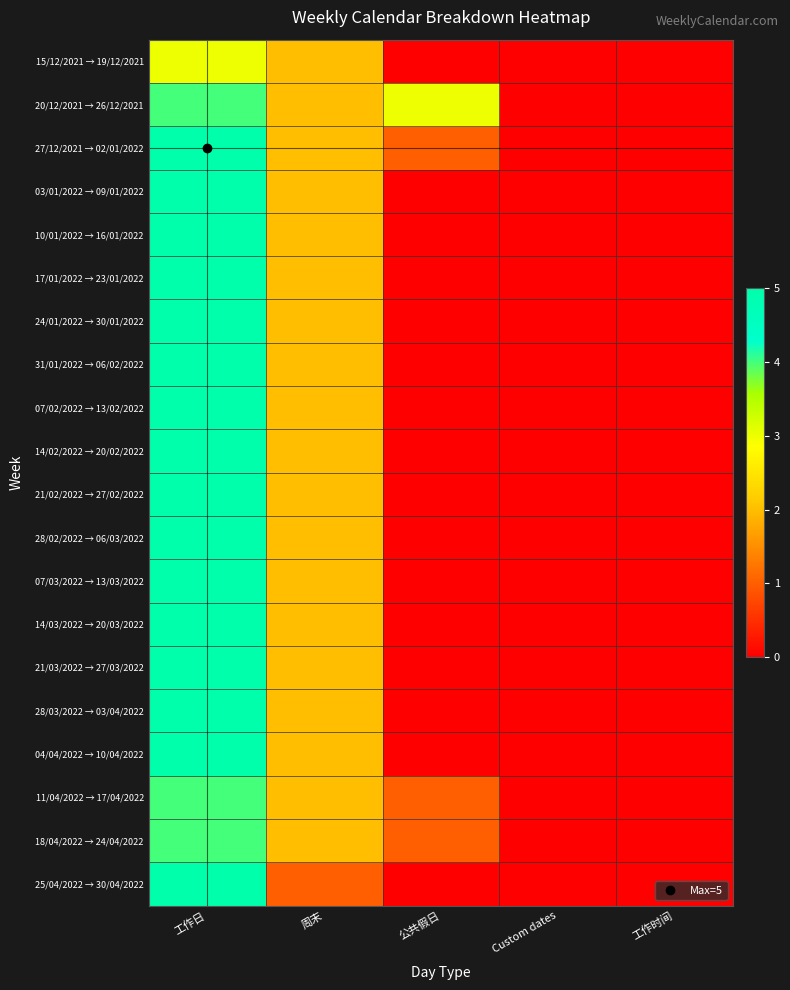

What is the maximum value shown in the chart?

5